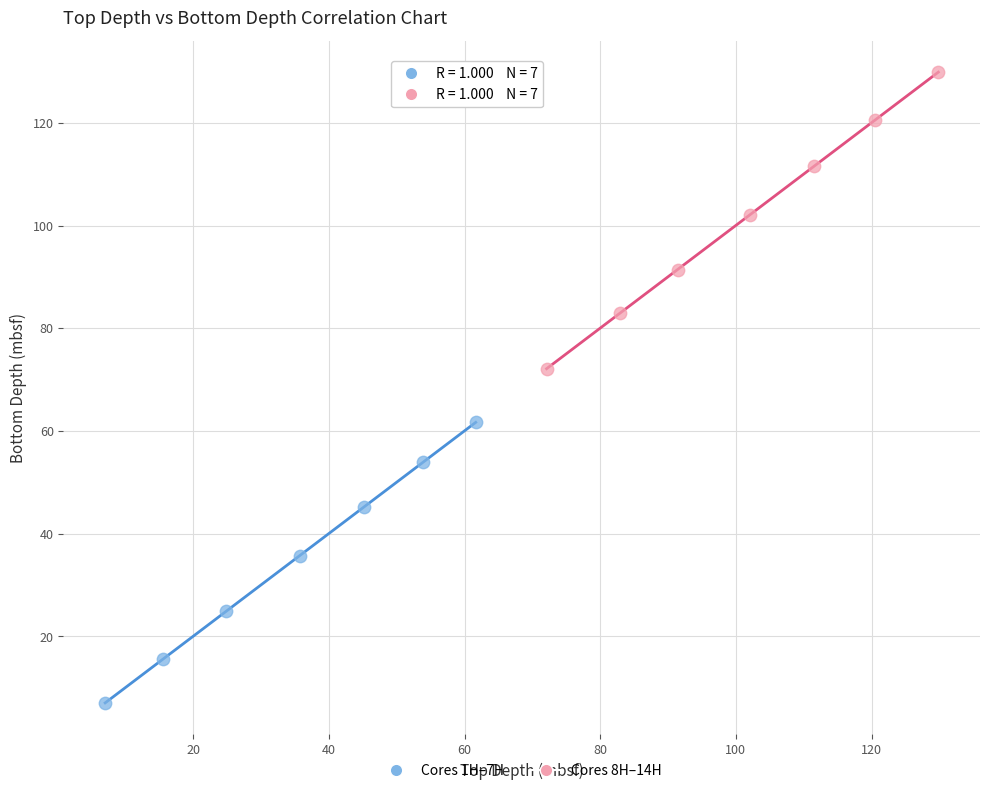

What are all the series names shown in the legend?

Cores 1H–7H, Cores 8H–14H